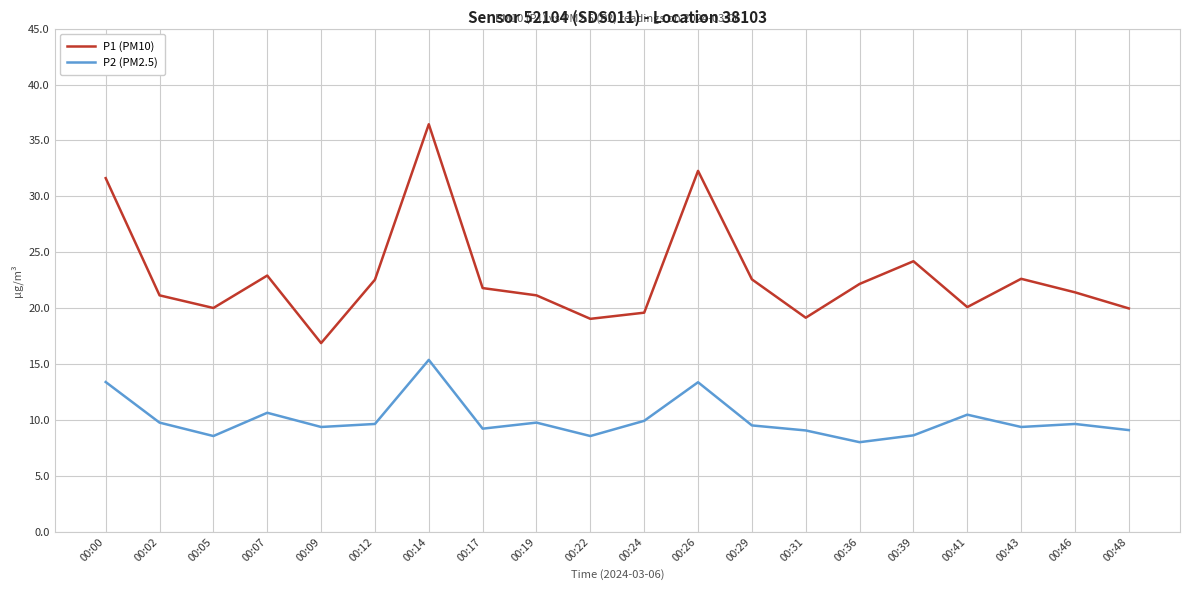

What are all the series names shown in the legend?

P1 (PM10), P2 (PM2.5)